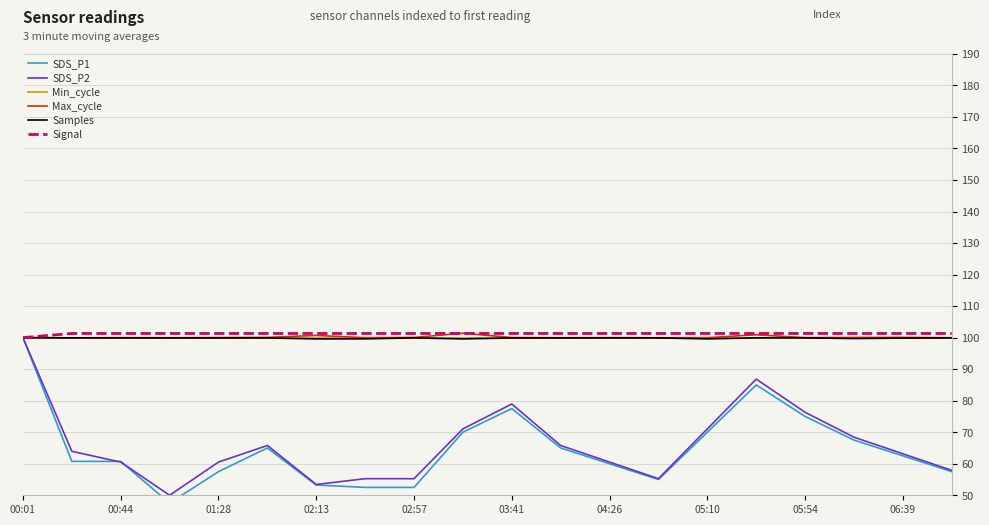

What is the lowest value of the Max_cycle series?

99.9